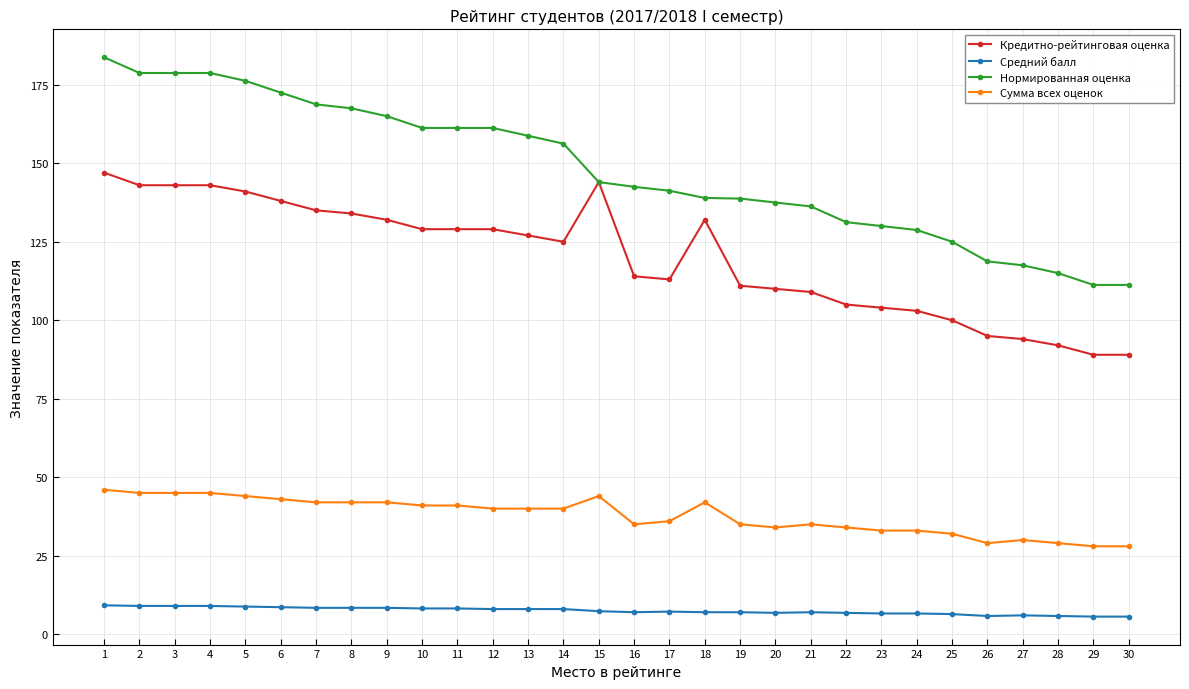

Which series changed the most between 15 and 21?

Кредитно-рейтинговая оценка